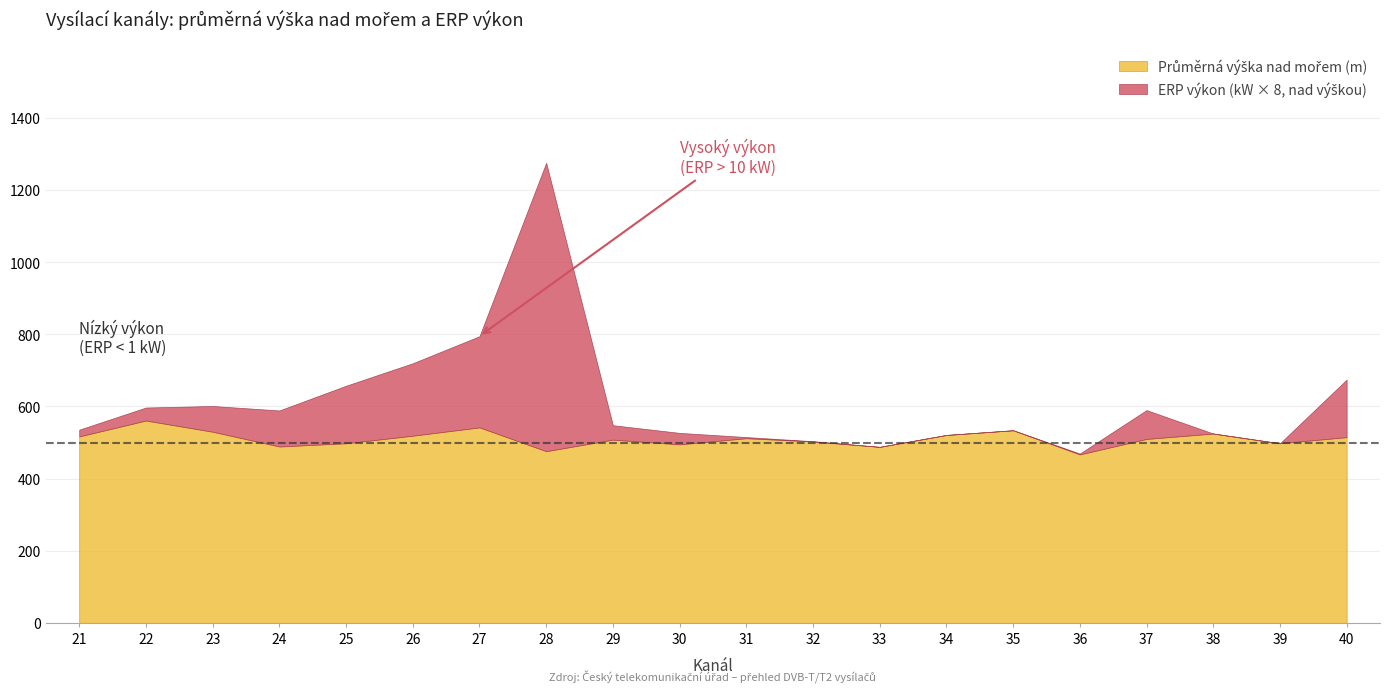

At which category is the sum across all series the highest?

28